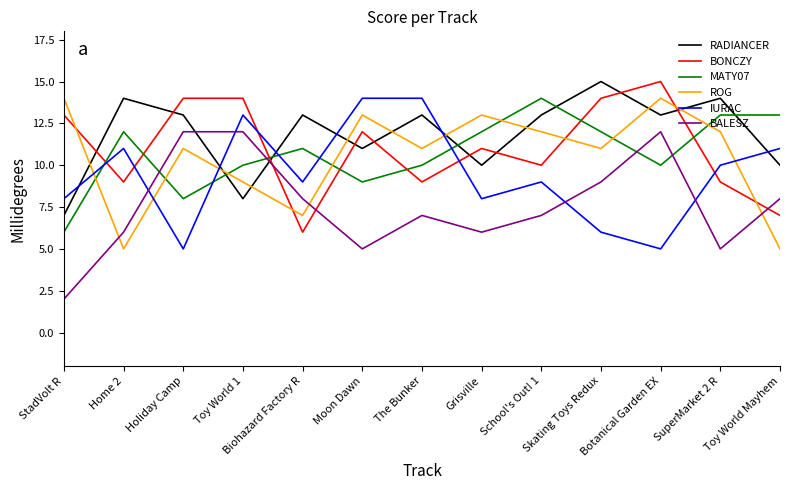

What is the difference between the BONCZY values at Botanical Garden EX and Moon Dawn?

3